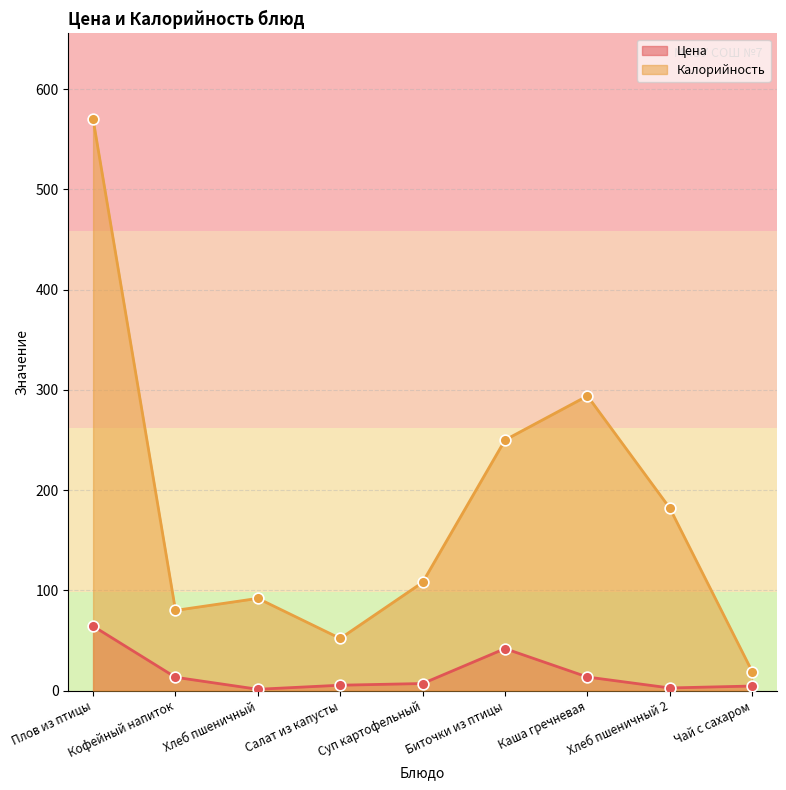

What is the total value across all series at Биточки из птицы?

291.9